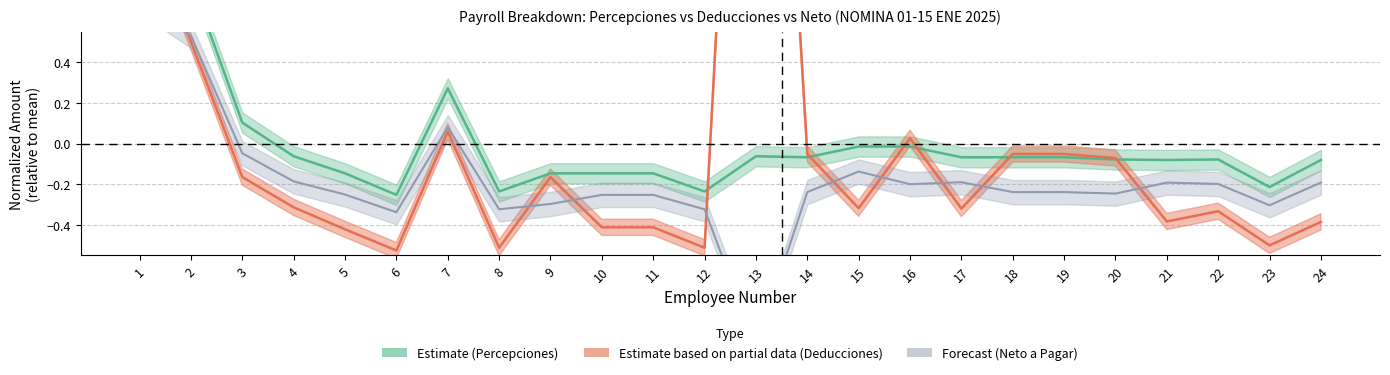

The value of TOTAL DEDUCCIONES at 11 is -0.6. True or false?

False